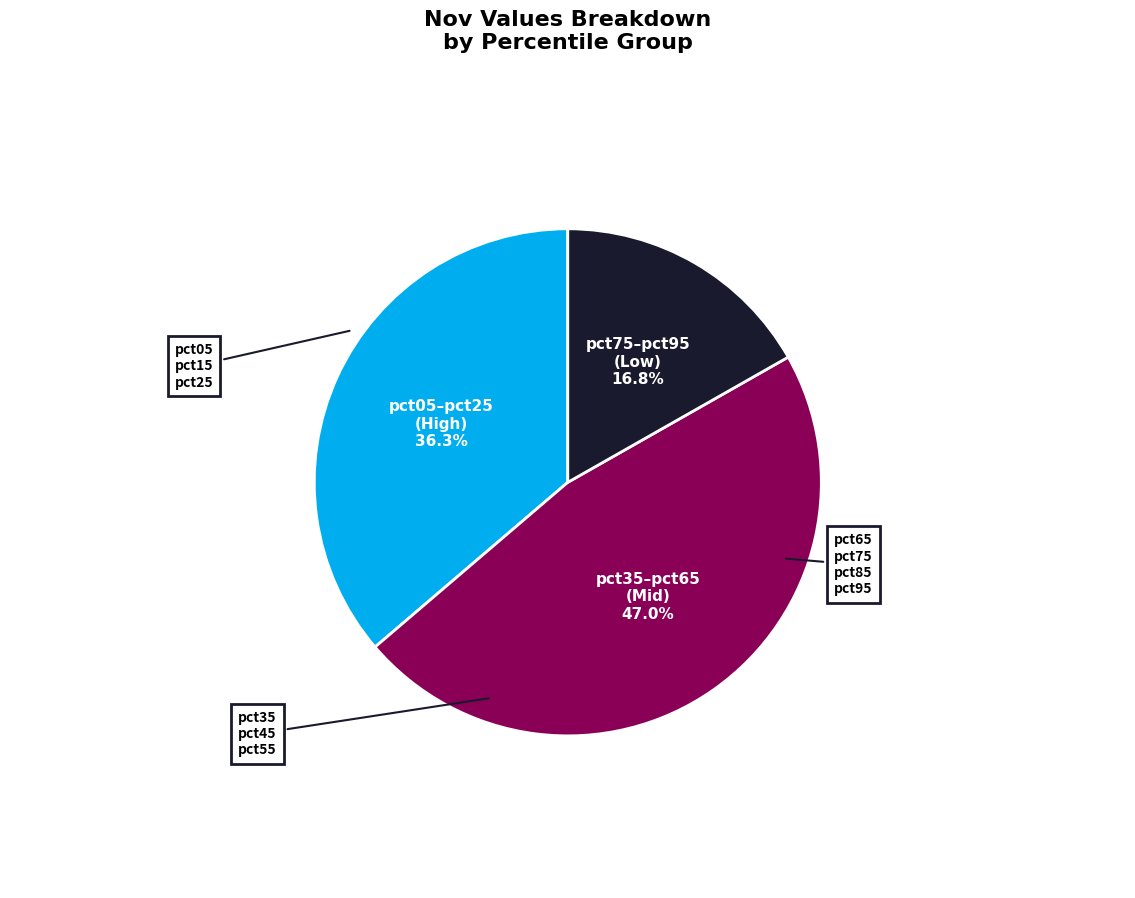

Rank the categories by value from highest to lowest.

pct35–pct65 (Mid), pct05–pct25 (High), pct75–pct95 (Low)